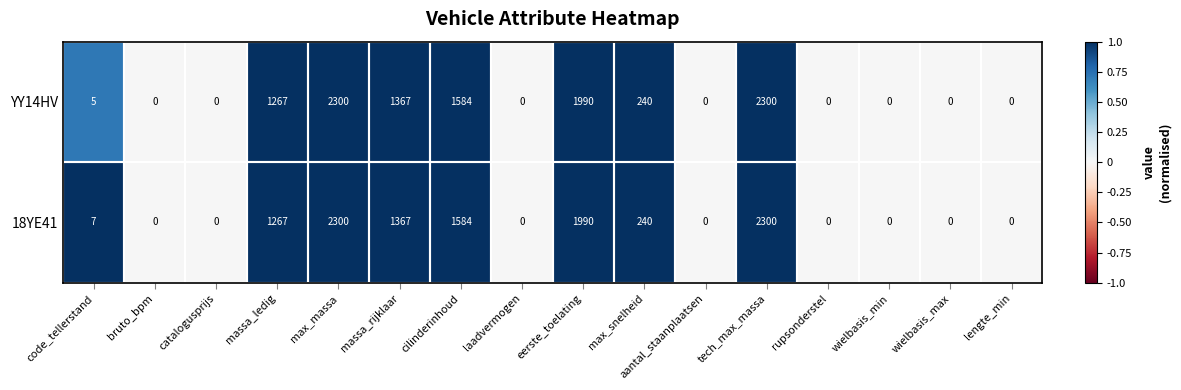

Where is 18YE41 nearest to the value 1150?

massa_ledig